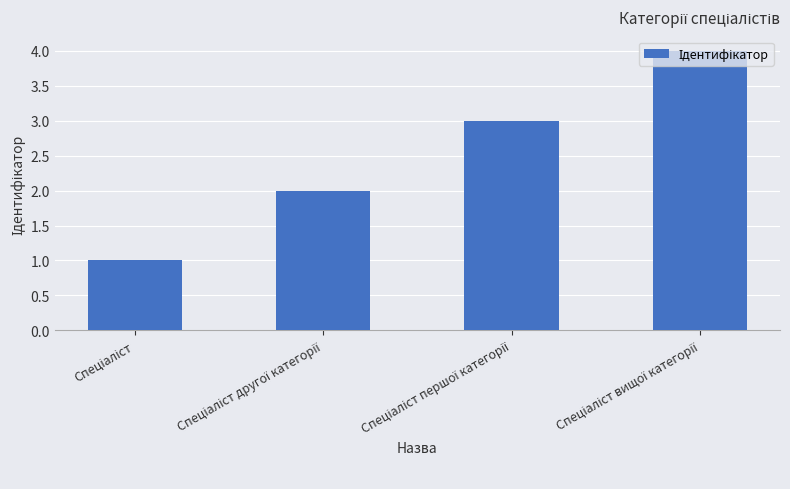

What is the difference between the maximum and minimum values?

3